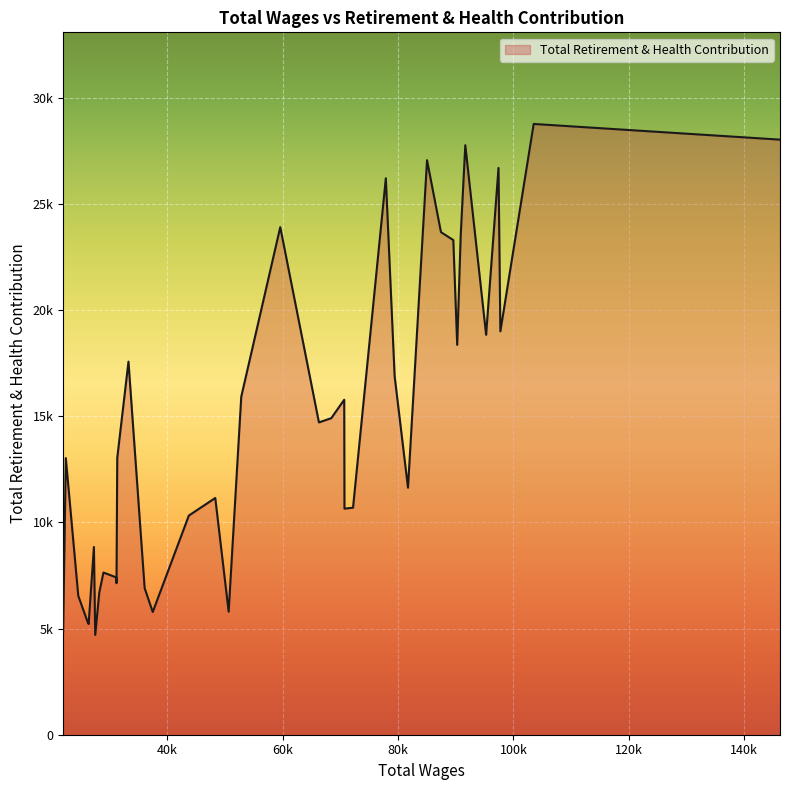

Does the chart display data point markers on the line(s)?

No